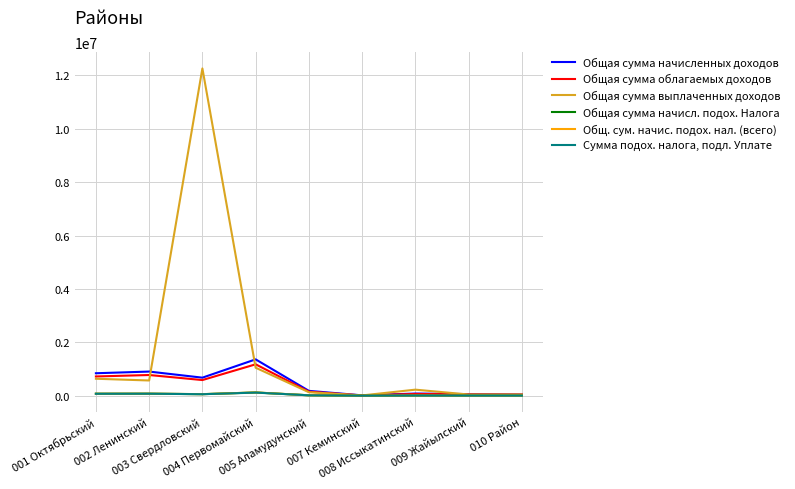

Which series has the largest total across all categories?

Общая сумма выплаченных доходов